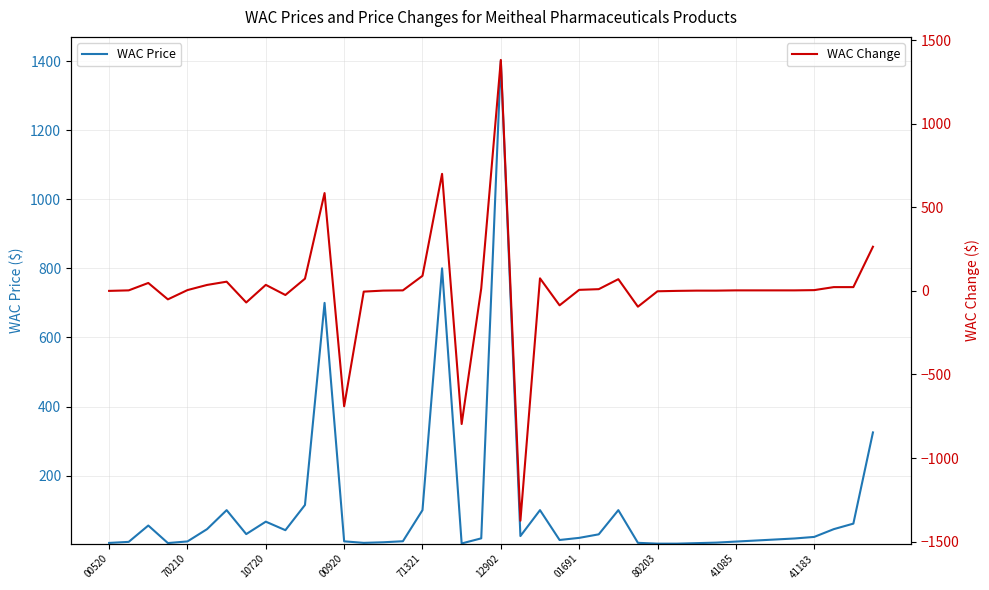

Which series changed the most between 01691 and 17?

WAC Price